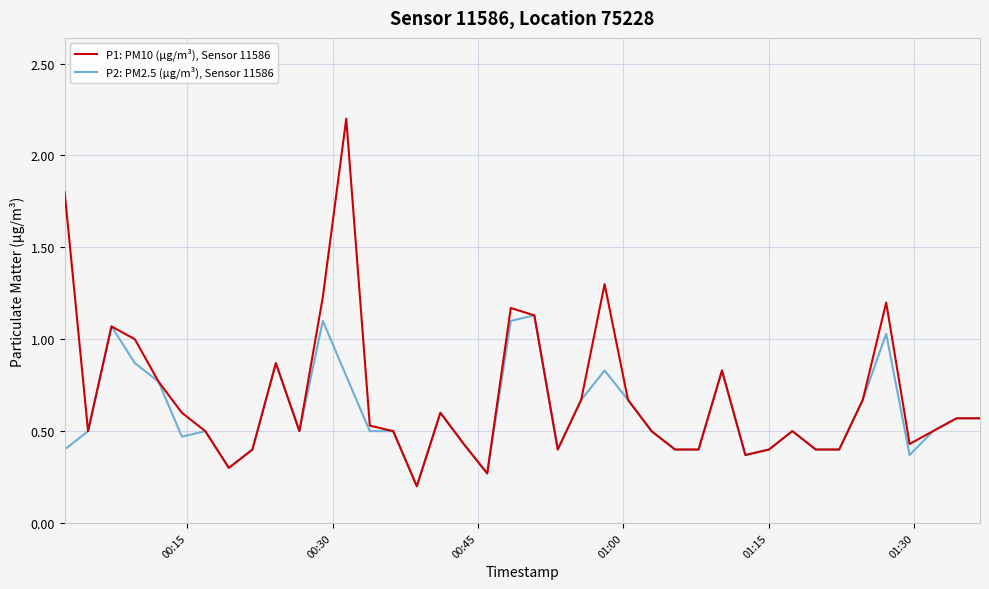

Rank the series by their maximum value, from highest to lowest.

P1: PM10 (µg/m³), Sensor 11586, P2: PM2.5 (µg/m³), Sensor 11586